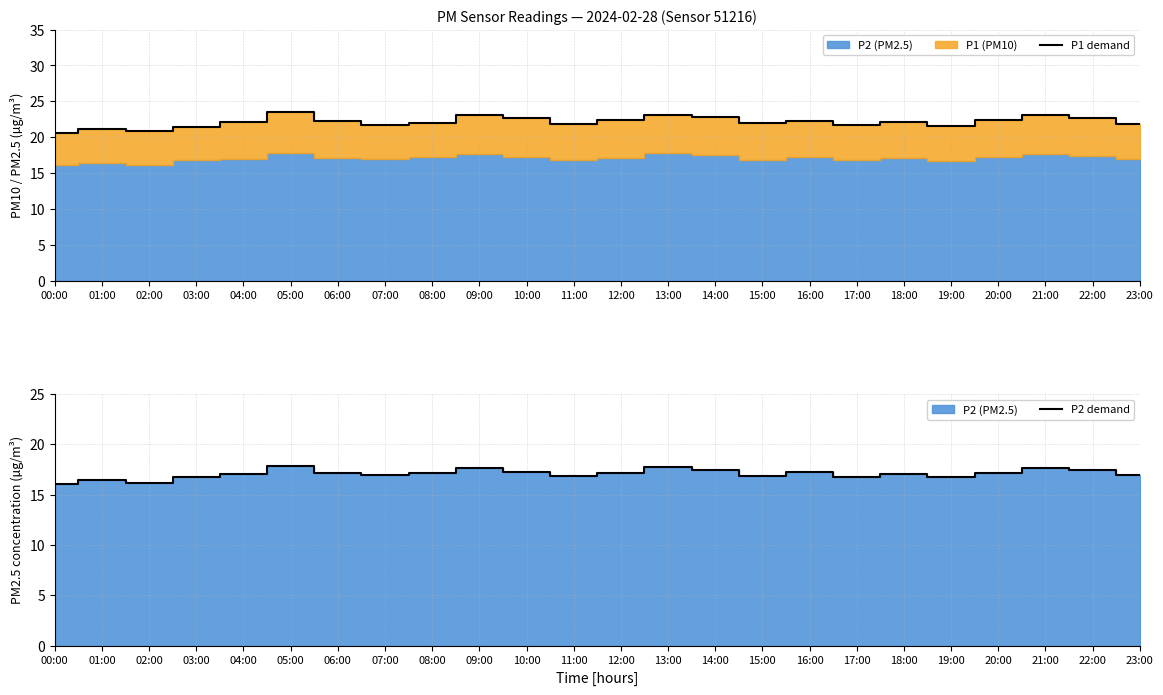

Does the chart have visible grid lines?

Yes